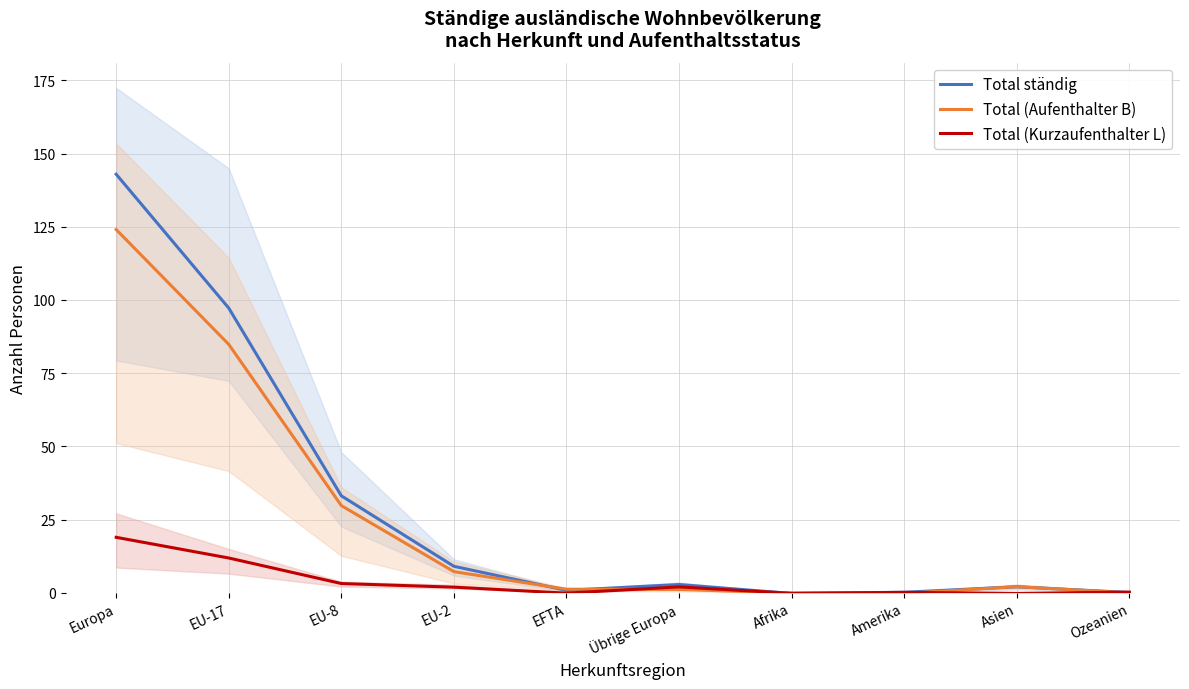

How many positive values does the Total (Kurzaufenthalter L) series have?

7